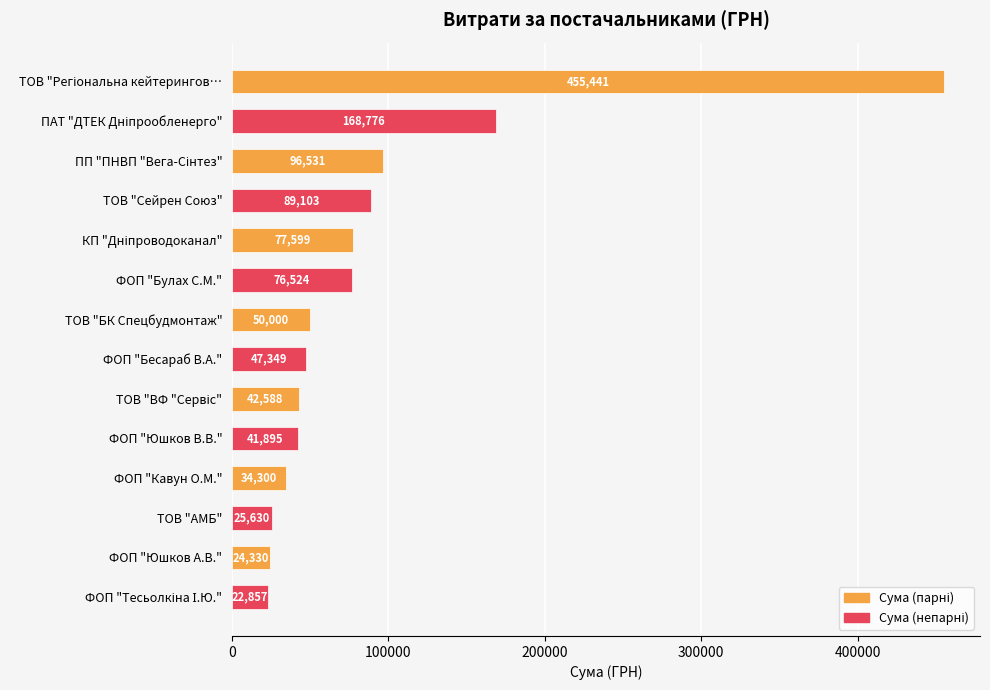

What is the smallest value displayed?

22857.0